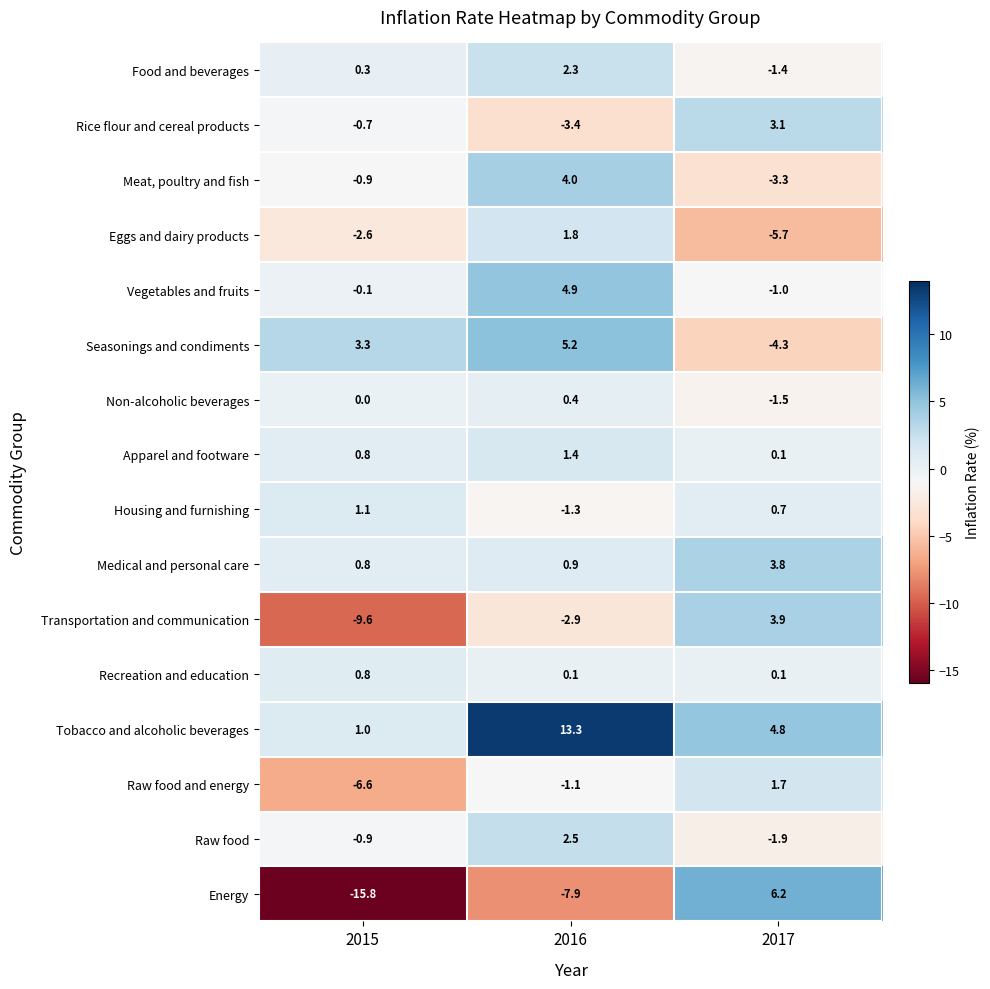

How many data points in Housing and furnishing are above 0?

2